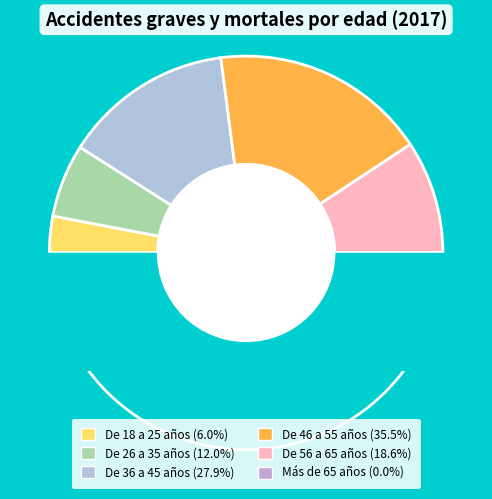

Approximately how many times larger is the value at De 56 a 65 años compared to De 26 a 35 años?

1.5